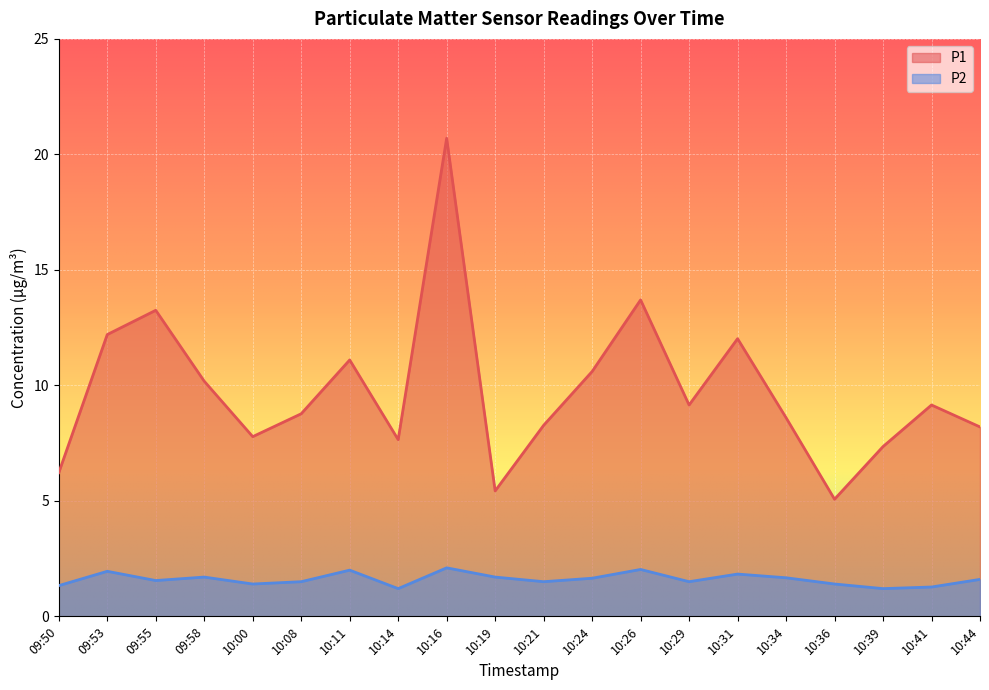

At which category is the sum across all series the highest?

10:16